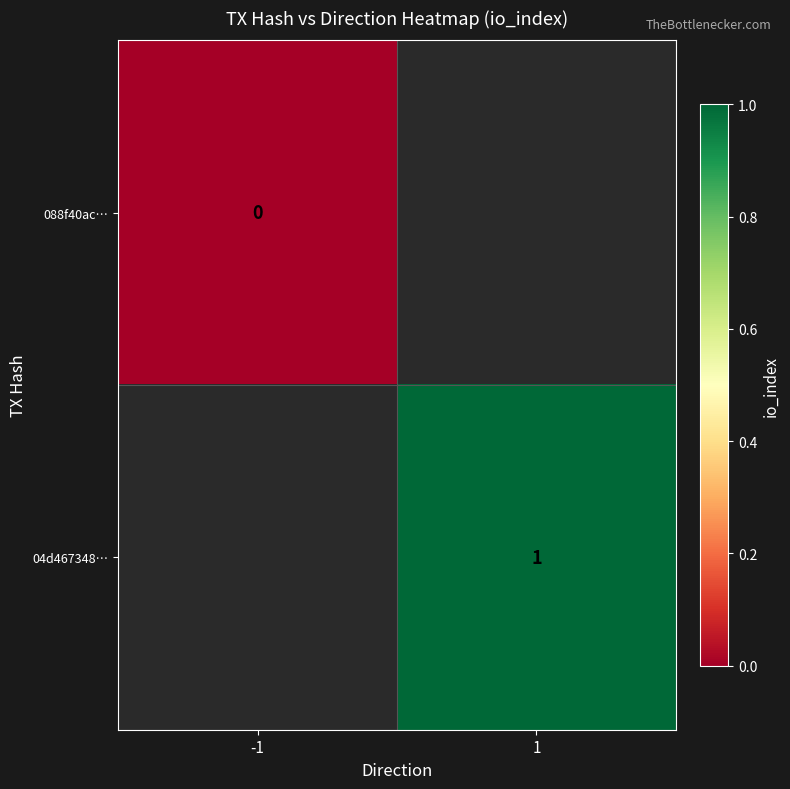

How many distinct data groups are displayed?

2